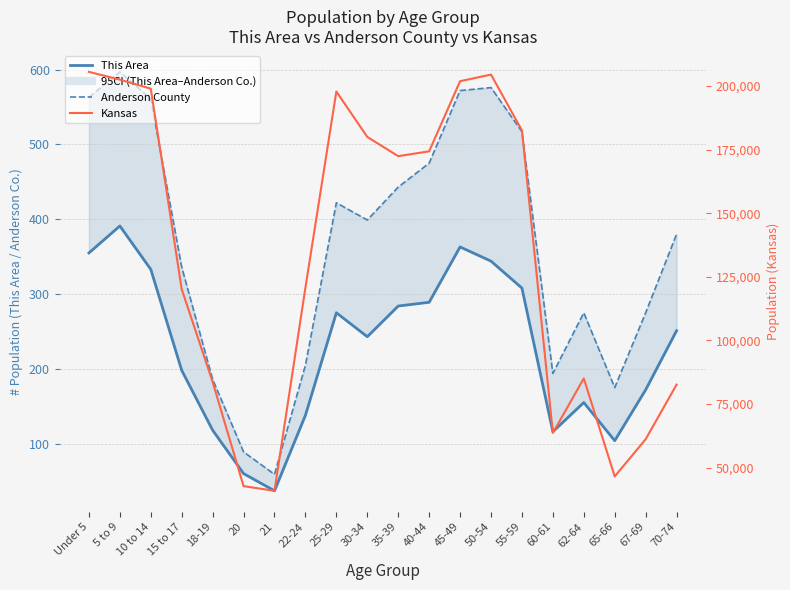

What is the value of the Kansas point at the 9th from the left?

197783